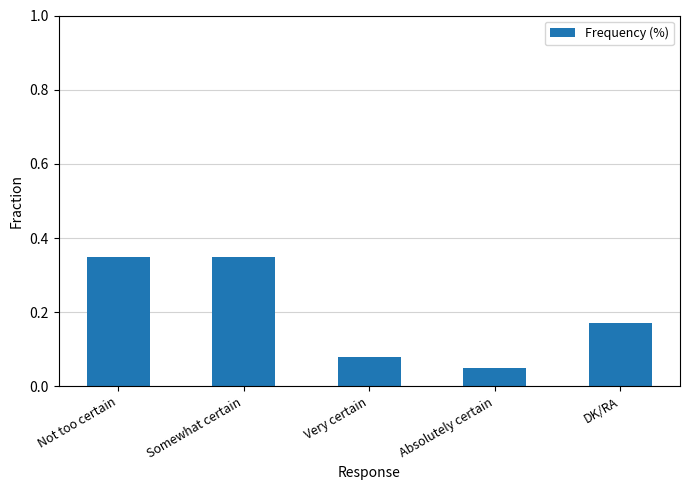

The chart shows a value of 0.2 at Not too certain. True or false?

False